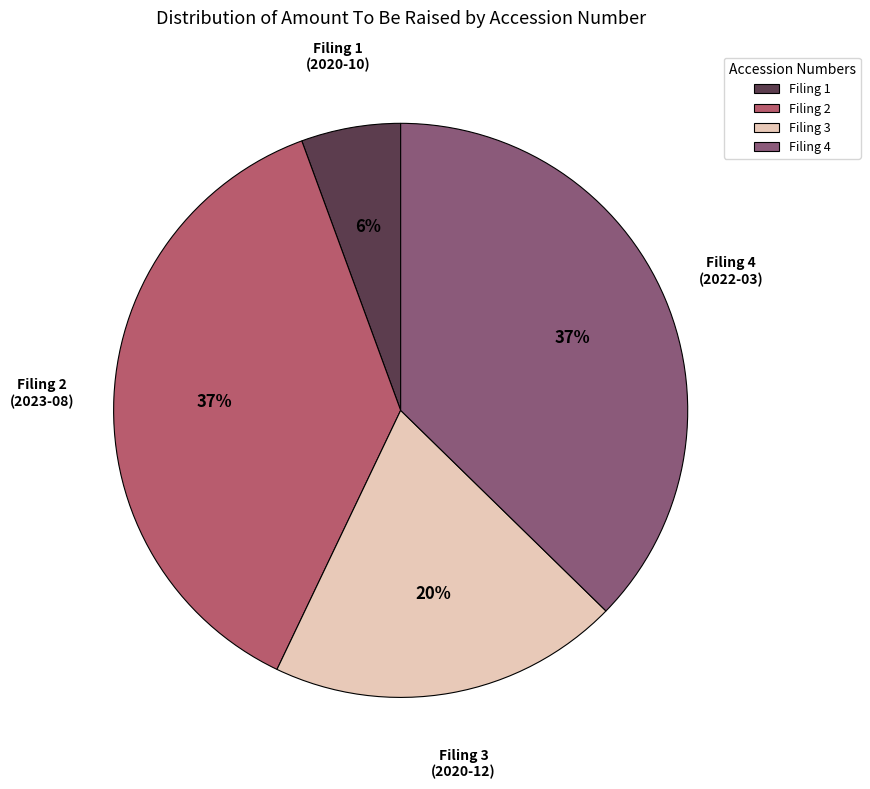

Does any single category account for the majority?

No